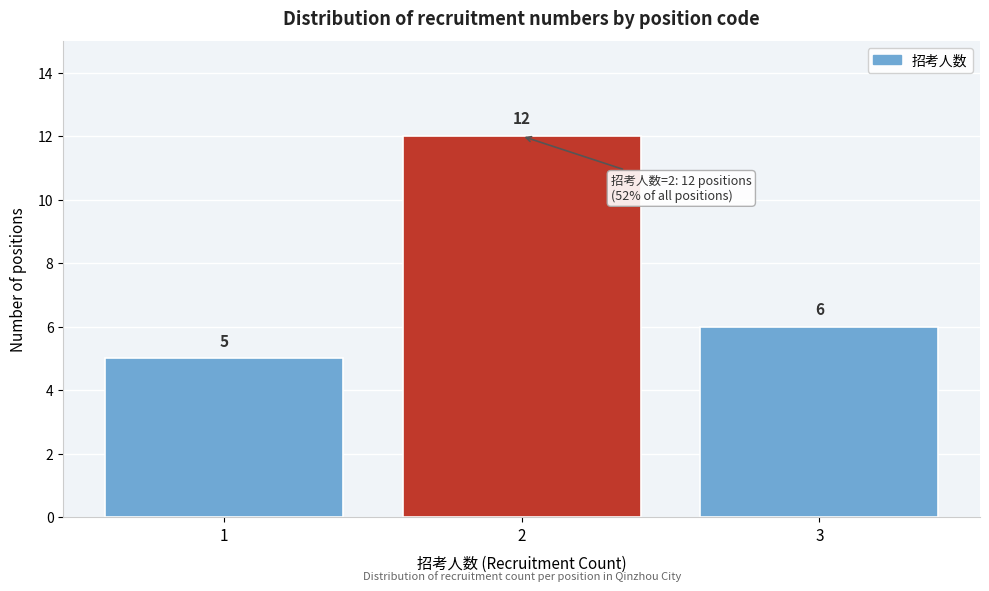

Reading left to right, list all the values displayed in this chart.

5	12	6